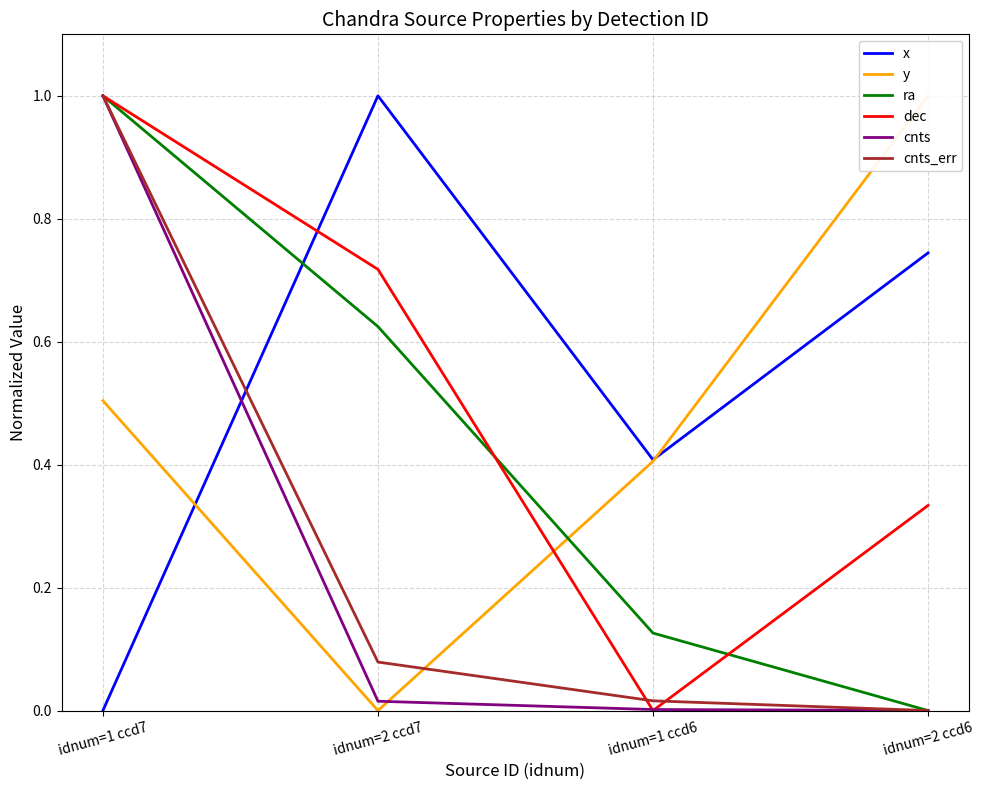

Read the dec value at idnum=1 ccd7.

1.0